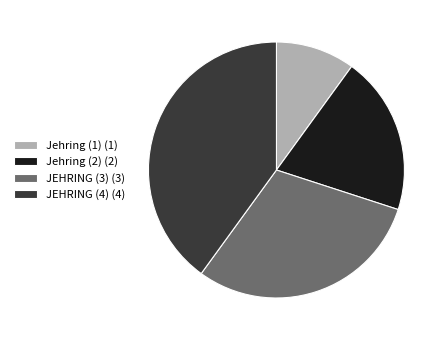

Rank the categories by value from lowest to highest.

Jehring (1), Jehring (2), JEHRING (3), JEHRING (4)